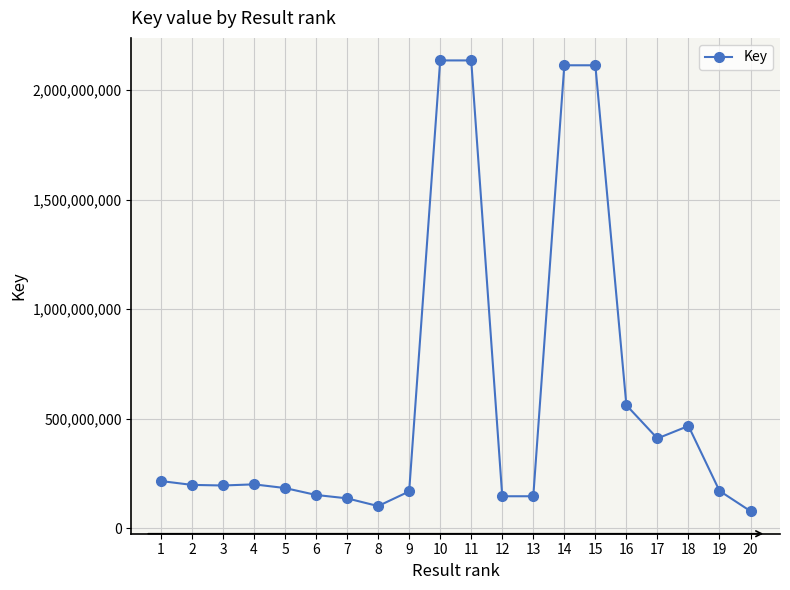

What is the sum of all values?

12027508523